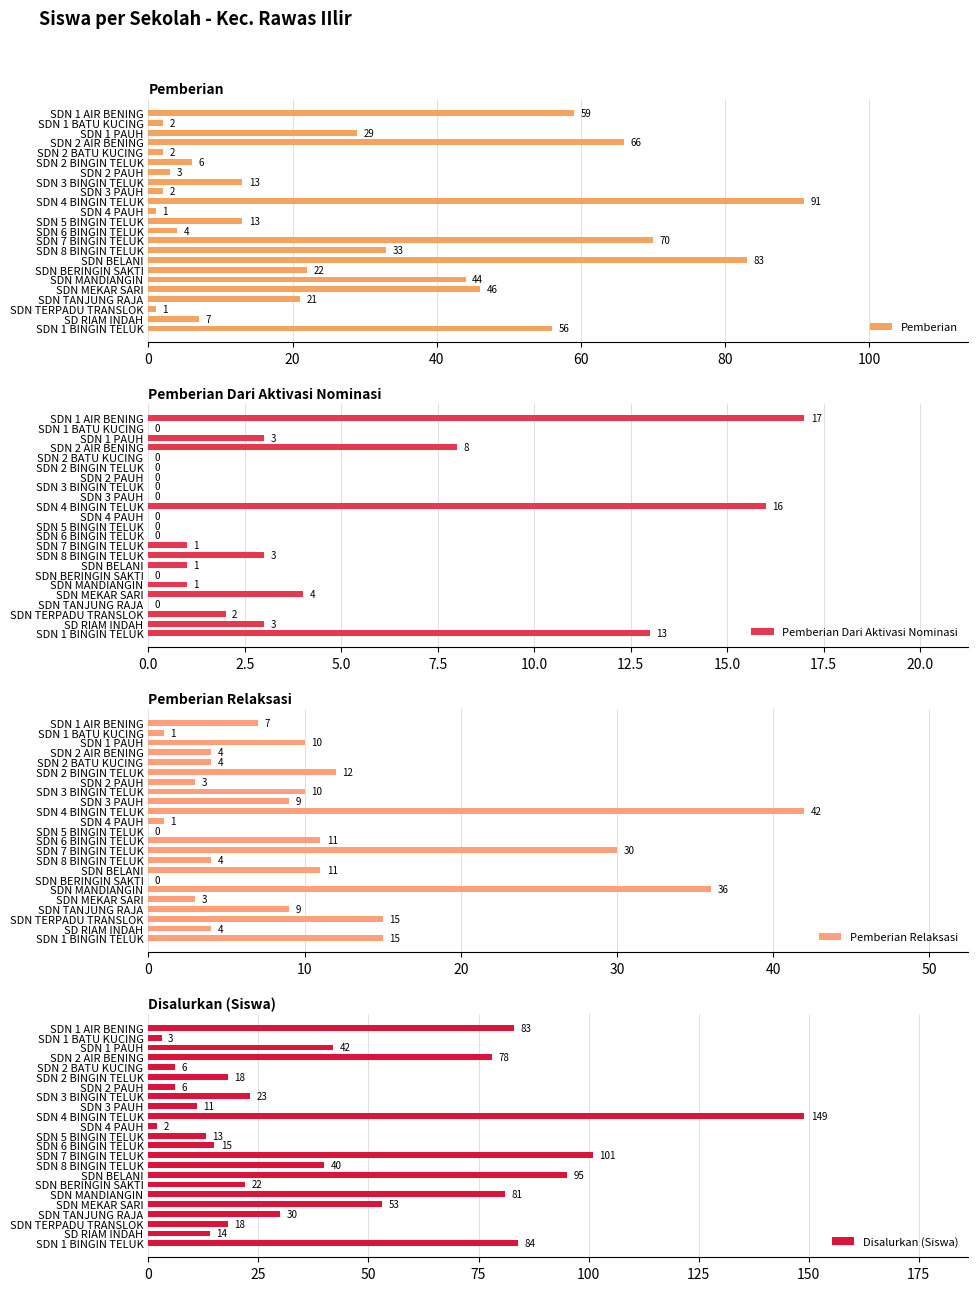

What is the maximum value for Pemberian?

91